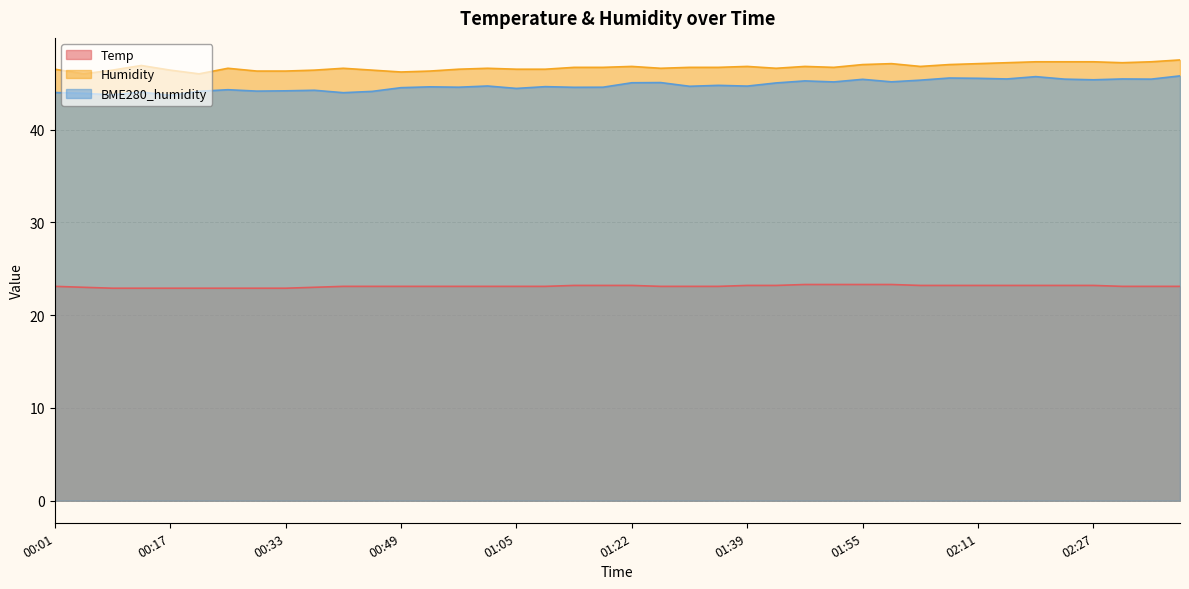

Rank the series by their maximum value, from lowest to highest.

Temp, BME280_humidity, Humidity